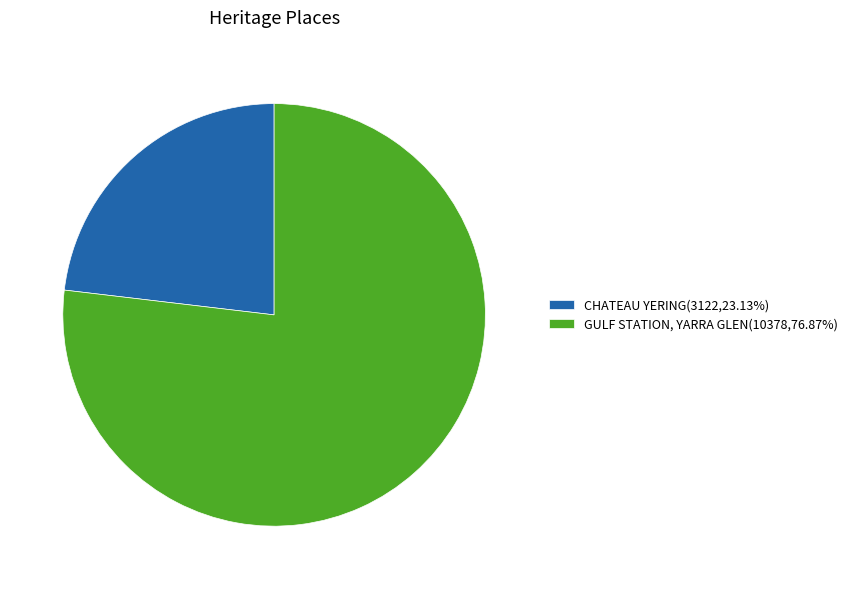

Count the number of slices in the pie.

2